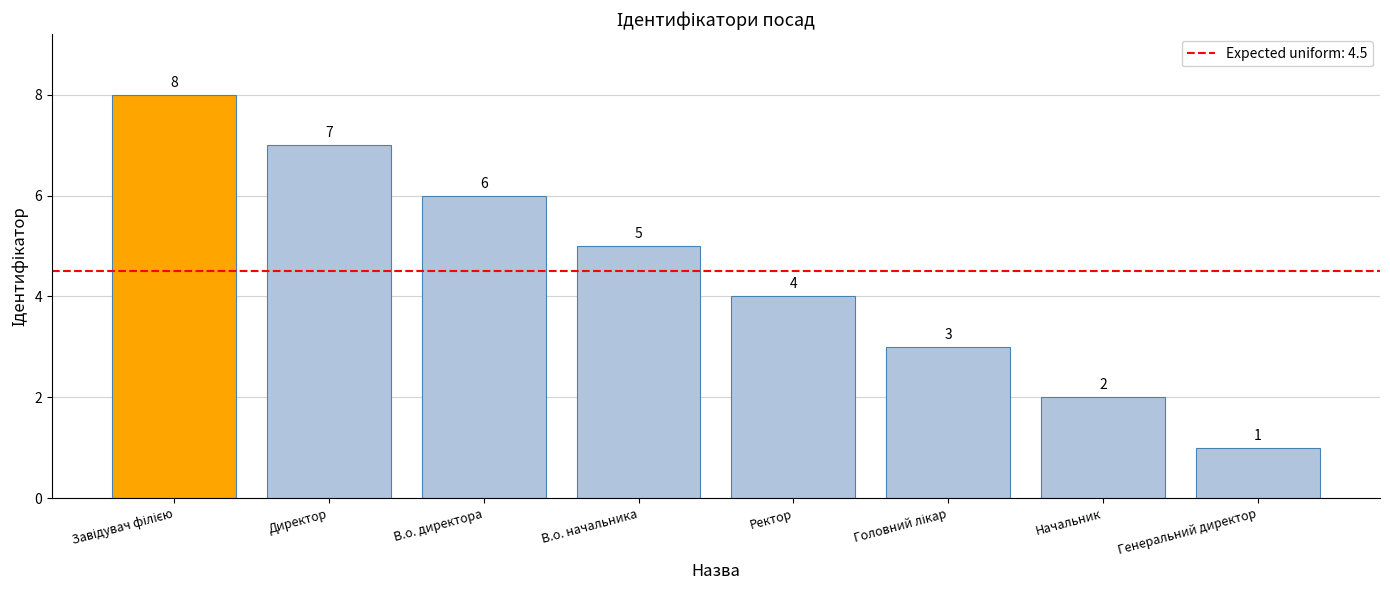

Reading left to right, transcribe all the data shown in this chart.

8	7	6	5	4	3	2	1